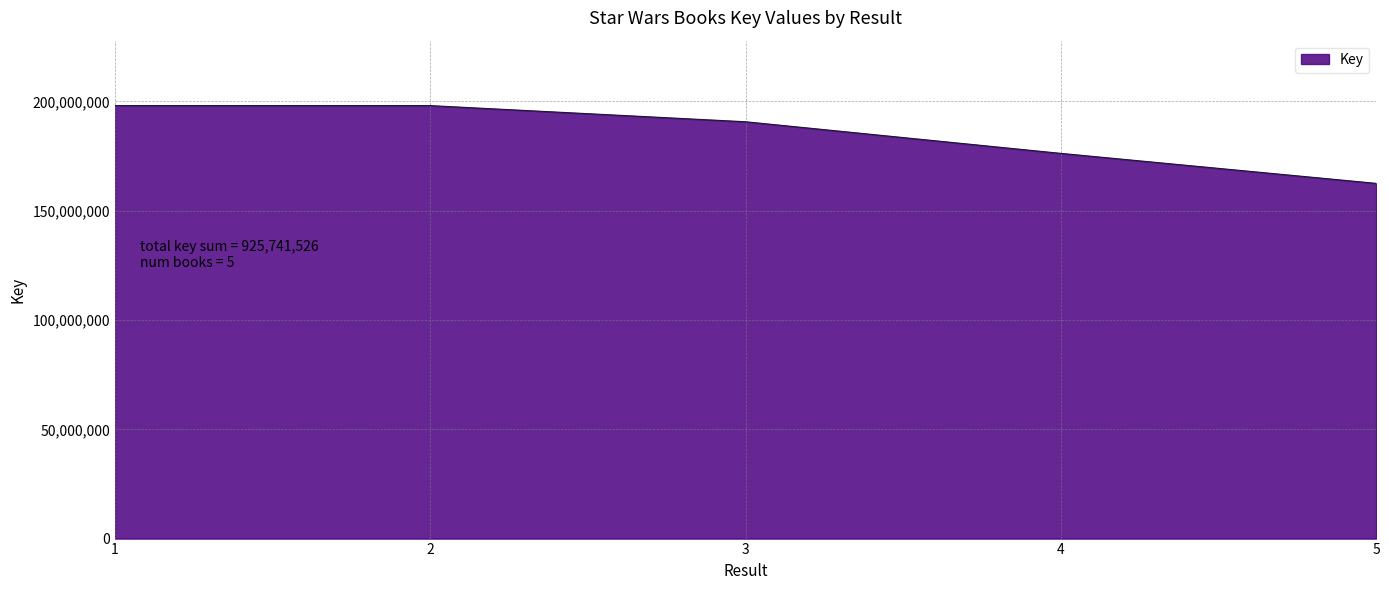

What is the smallest value displayed?

162537240